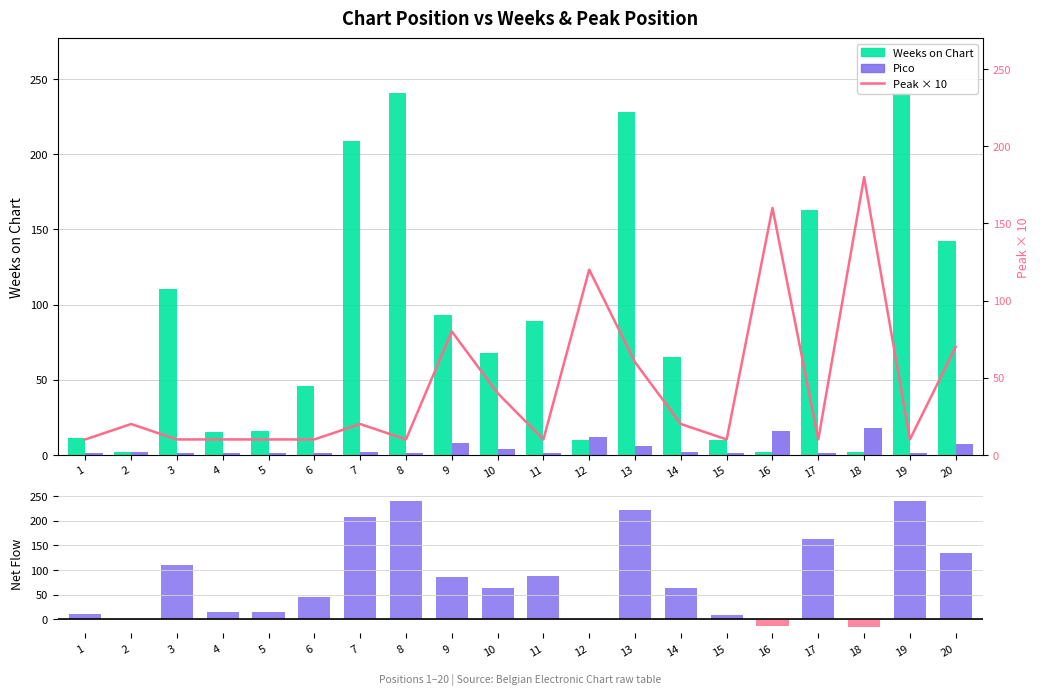

What is the difference between the highest and lowest values at 9?

85